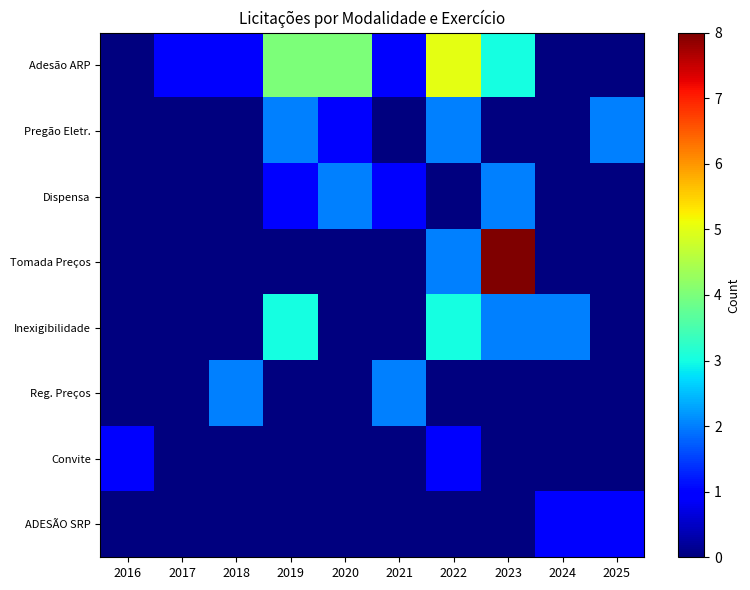

What is the spread (max minus min) of values at 2023?

8